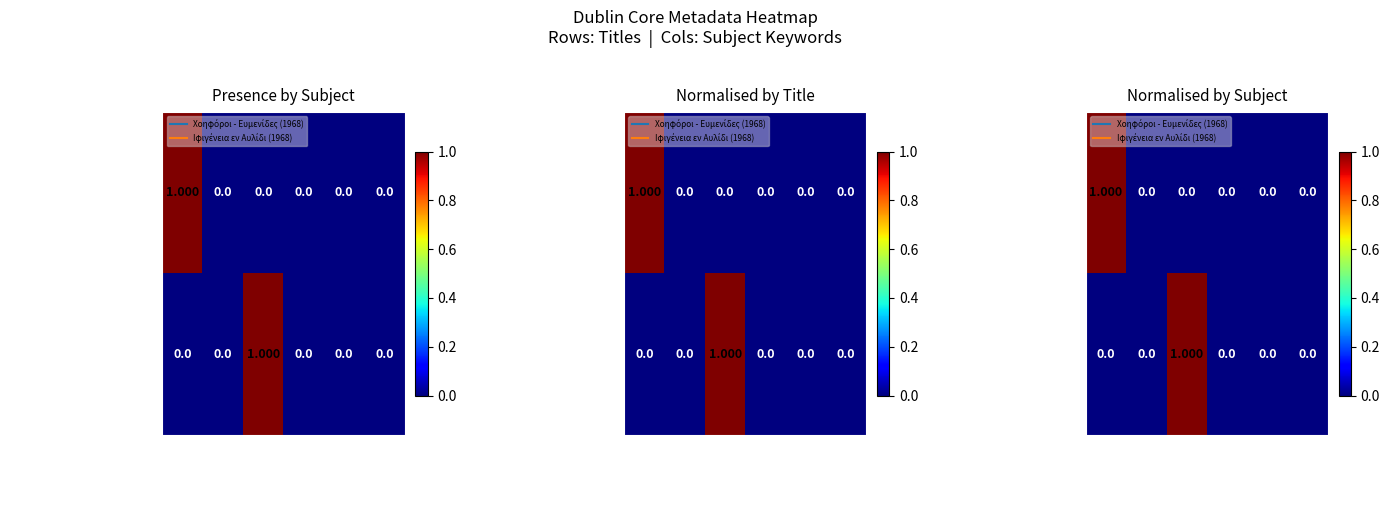

How many data points does each series have?

6